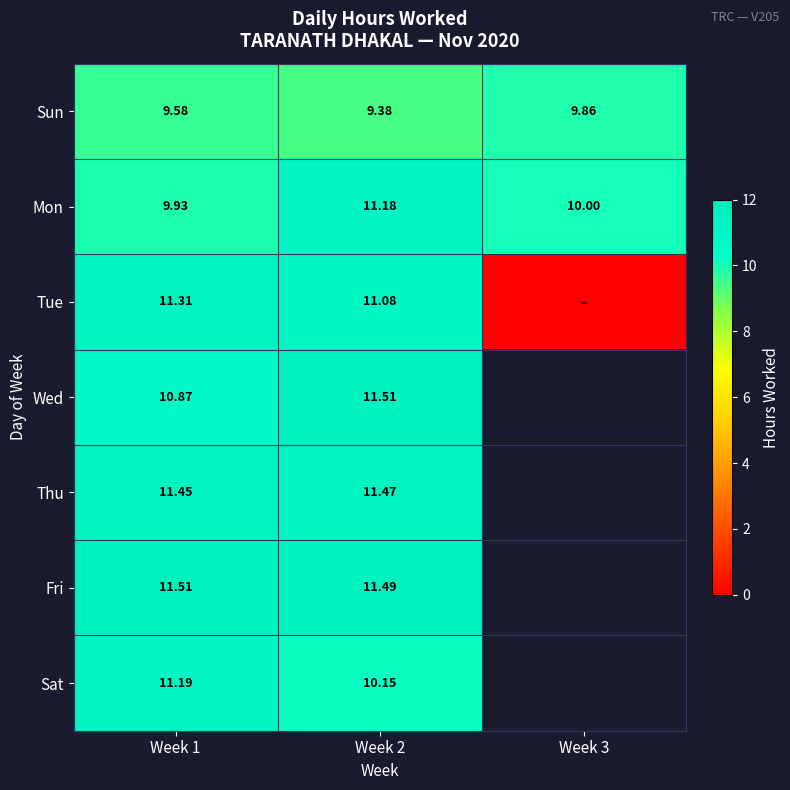

At which category is the sum across all series the highest?

Week 2